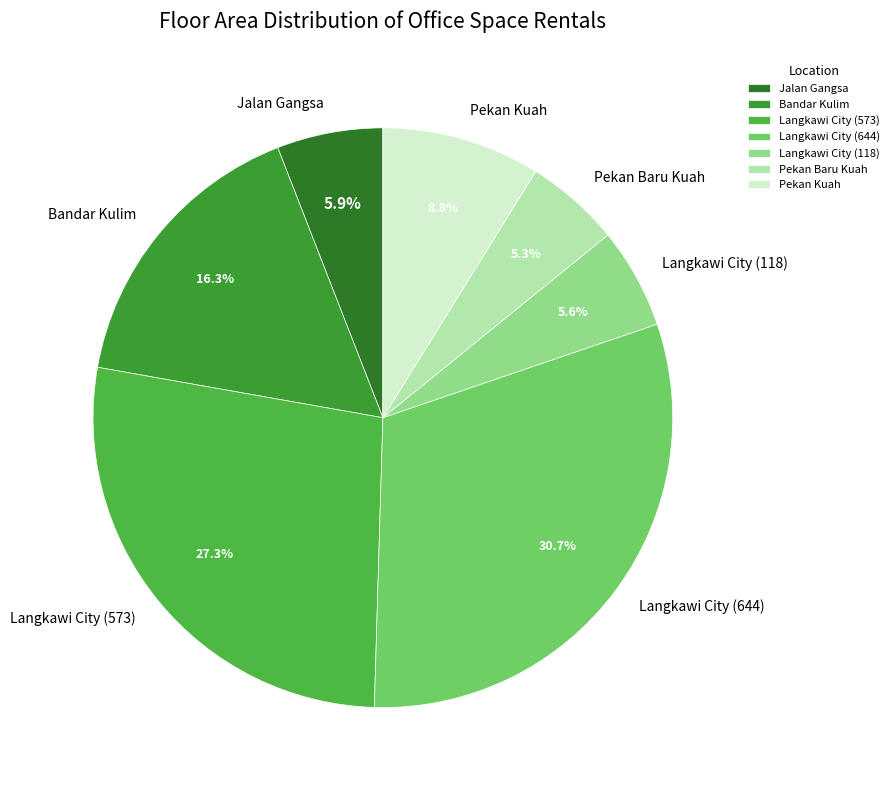

How many segments does this pie chart have?

7